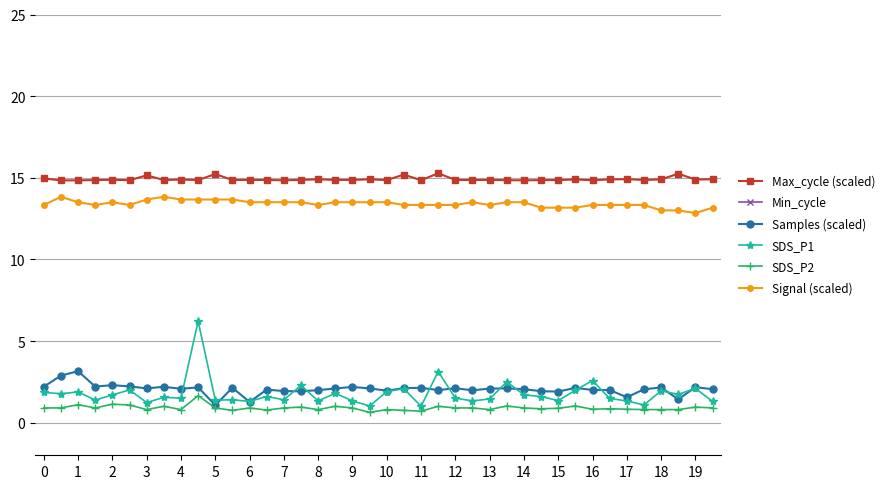

Reading left to right, transcribe all the data shown in this chart.

Max_cycle (scaled): 15.0	14.8	14.8	14.9	14.9	14.8	15.1	14.9	14.9	14.9	15.2	14.9	14.9	14.9	14.8	14.9	14.9	14.9	14.9	14.9	14.9	15.2	14.8	15.3	14.9	14.9	14.9	14.8	14.8	14.9	14.9	14.9	14.8	14.9	14.9	14.9	14.9	15.2	14.9	14.9
Min_cycle: 29.0	29.0	28.0	28.0	28.0	28.0	28.0	28.0	28.0	29.0	29.0	28.0	29.0	29.0	29.0	29.0	28.0	29.0	28.0	28.0	29.0	28.0	28.0	28.0	28.0	28.0	28.0	28.0	29.0	28.0	28.0	28.0	28.0	29.0	28.0	28.0	28.0	29.0	29.0	28.0
Samples (scaled): 2.2	2.9	3.2	2.2	2.3	2.2	2.1	2.2	2.1	2.2	1.1	2.1	1.3	2.0	1.9	1.9	2.0	2.1	2.2	2.1	2.0	2.1	2.1	2.0	2.1	2.0	2.1	2.1	2.0	1.9	1.9	2.1	2.0	2.0	1.6	2.0	2.2	1.4	2.2	2.0
SDS_P1: 1.9	1.8	1.9	1.4	1.7	2.0	1.2	1.6	1.5	6.2	1.4	1.4	1.3	1.6	1.4	2.3	1.3	1.8	1.3	1.0	1.9	2.1	1.0	3.1	1.5	1.3	1.4	2.5	1.7	1.6	1.4	2.0	2.6	1.5	1.3	1.1	1.9	1.7	2.1	1.3
SDS_P2: 0.9	0.9	1.1	0.9	1.1	1.1	0.8	1.0	0.8	1.6	0.9	0.8	0.9	0.8	0.9	0.9	0.8	1.0	0.9	0.6	0.8	0.8	0.7	1.0	0.9	0.9	0.8	1.0	0.9	0.8	0.9	1.0	0.8	0.8	0.8	0.8	0.8	0.8	0.9	0.9
Signal (scaled): 13.3	13.8	13.5	13.3	13.5	13.3	13.7	13.8	13.7	13.7	13.7	13.7	13.5	13.5	13.5	13.5	13.3	13.5	13.5	13.5	13.5	13.3	13.3	13.3	13.3	13.5	13.3	13.5	13.5	13.2	13.2	13.2	13.3	13.3	13.3	13.3	13.0	13.0	12.8	13.2